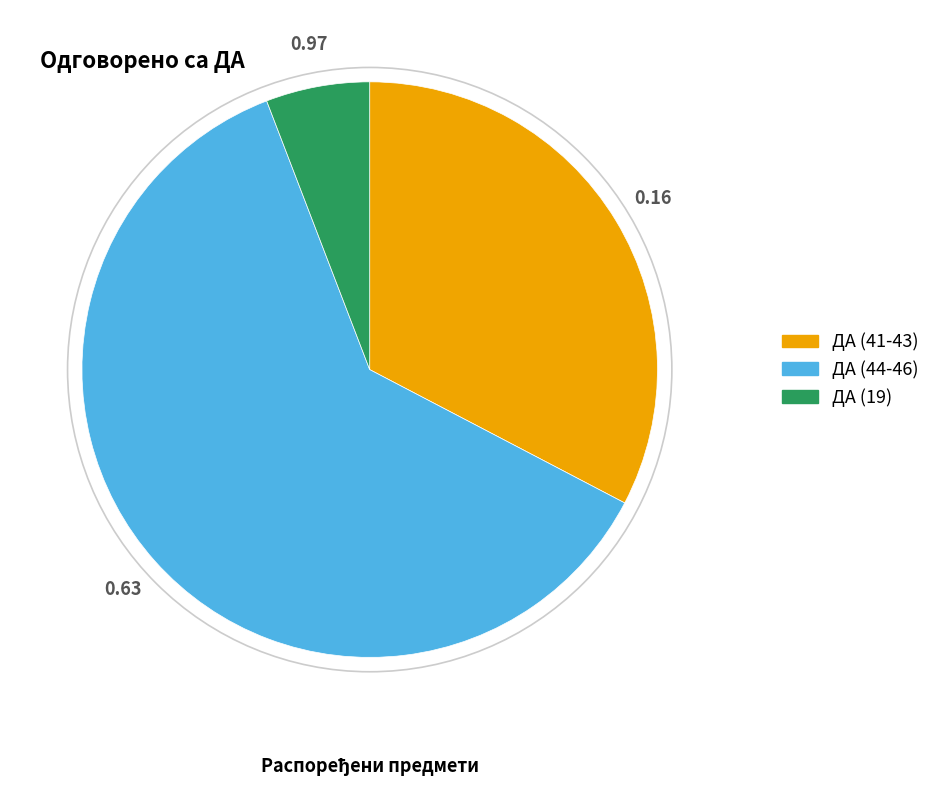

Which has a higher value, ДА (41-43) or ДА (19)?

ДА (41-43)